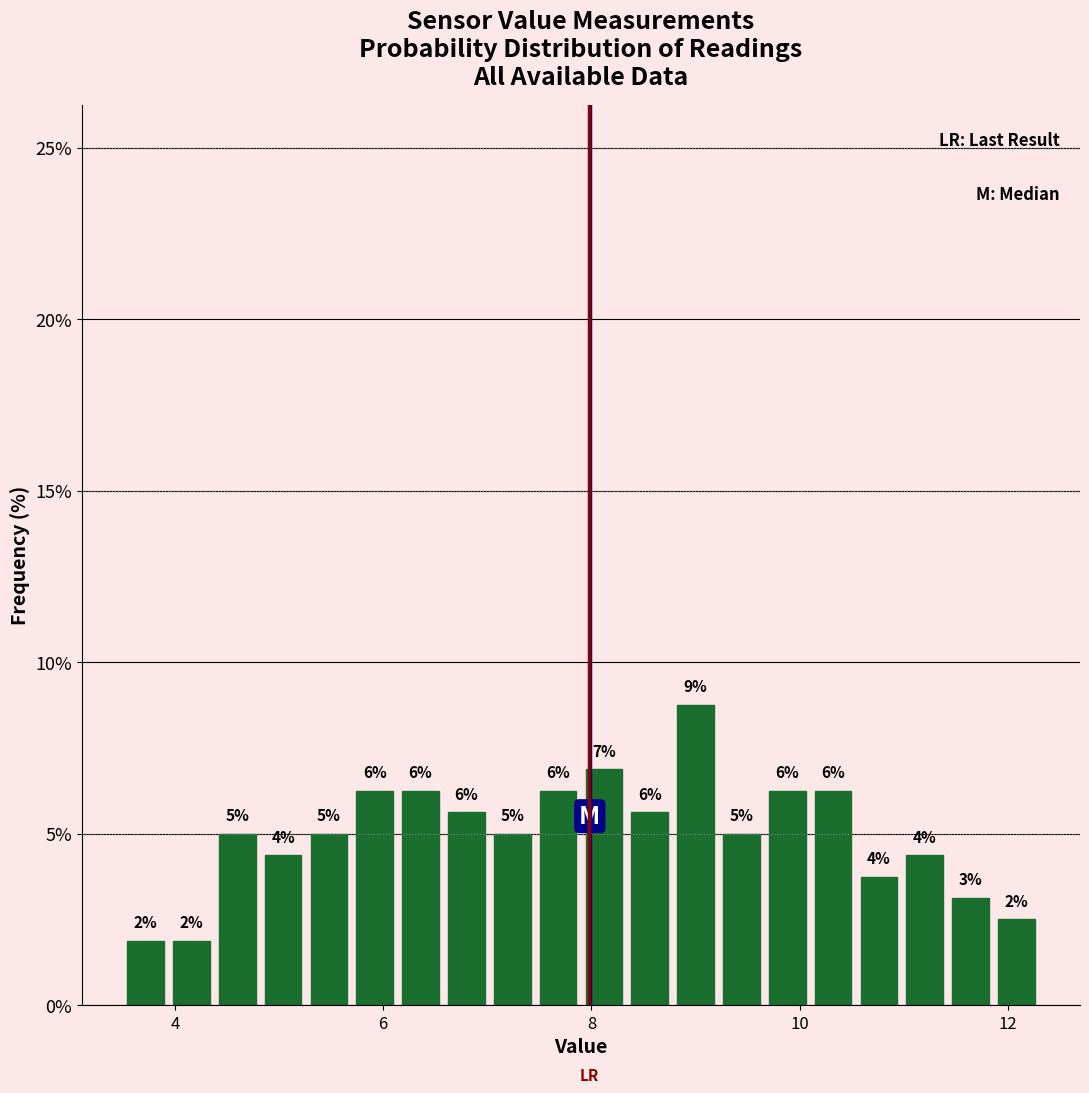

Around what value on the x-axis is the tallest bar? Give the approximate position of its centre, as read against the axis.

9.0